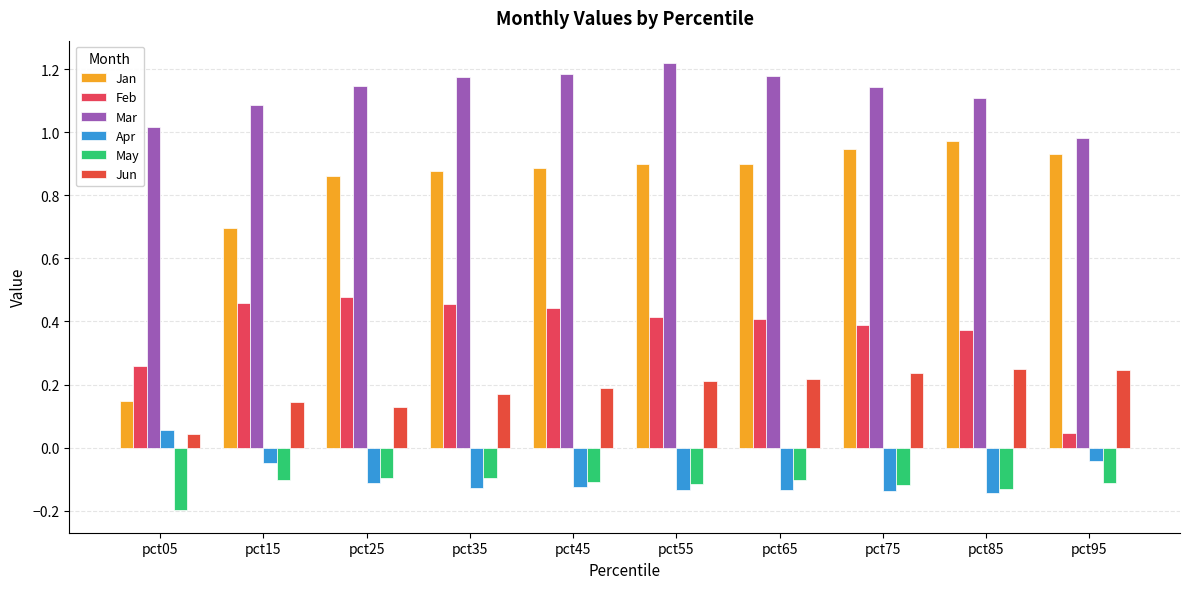

How many series are shown in this chart?

6